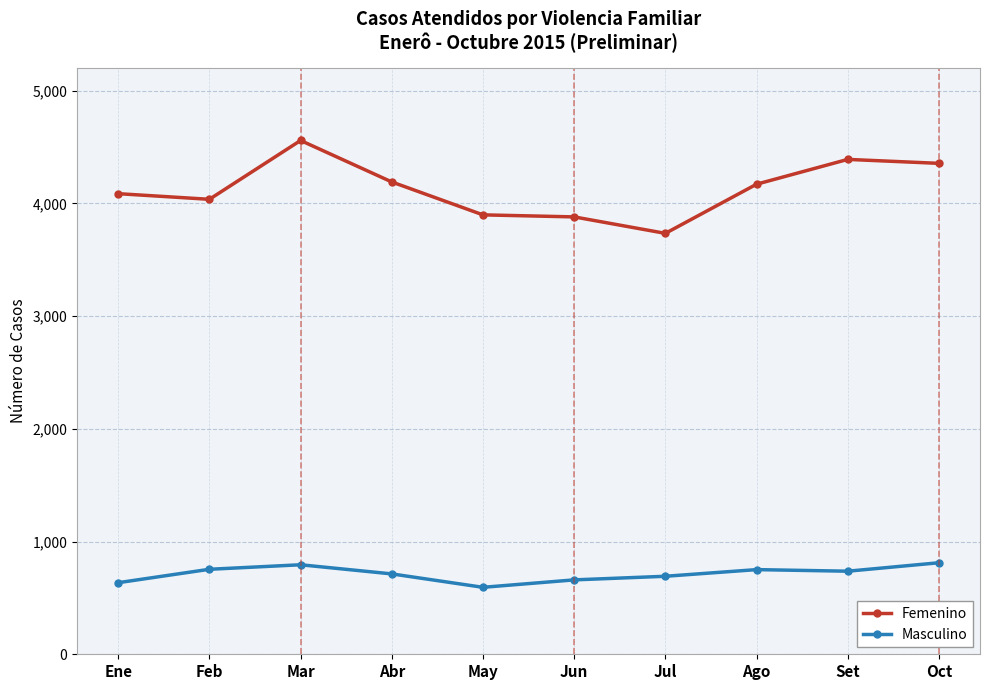

True or false: Femenino has more than 0 points higher than both neighbors.

True